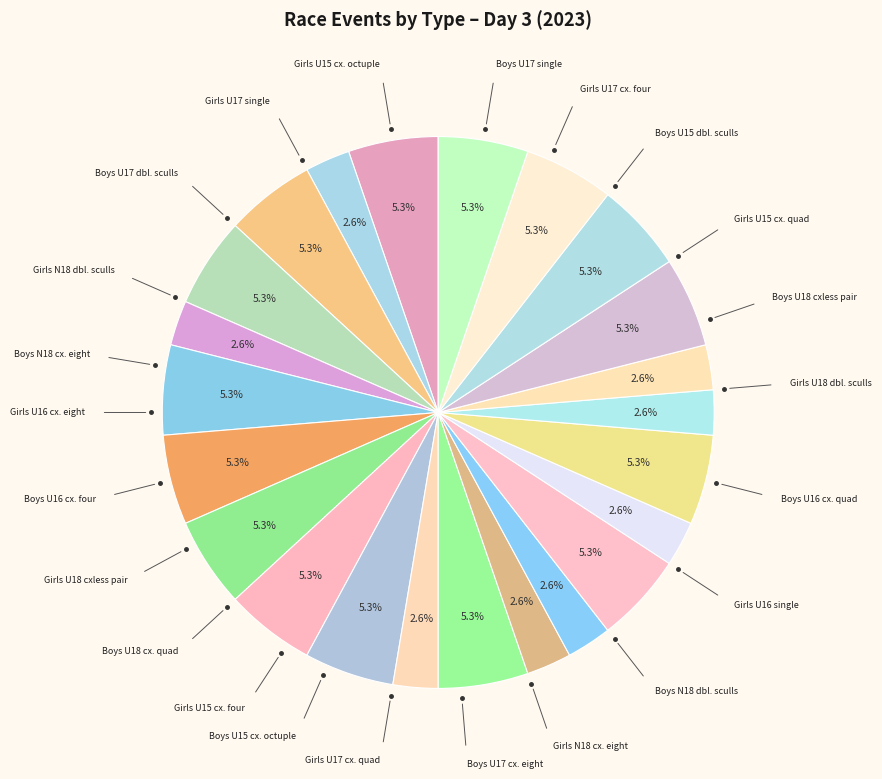

Is there any slice that represents more than half of the pie?

No